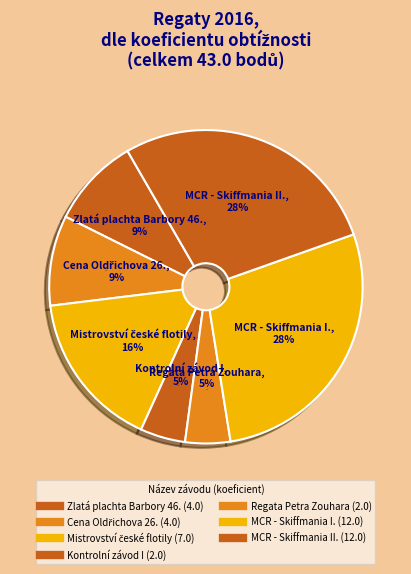

To the nearest percent, what is the average slice percentage?

14%